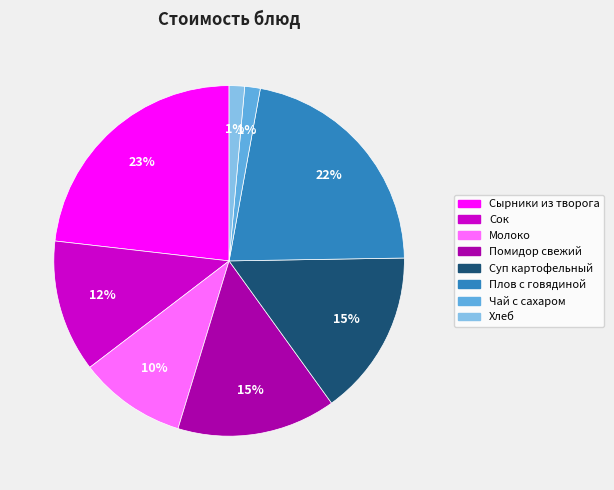

What percentage is the Чай с сахаром slice, to the nearest percent?

1%